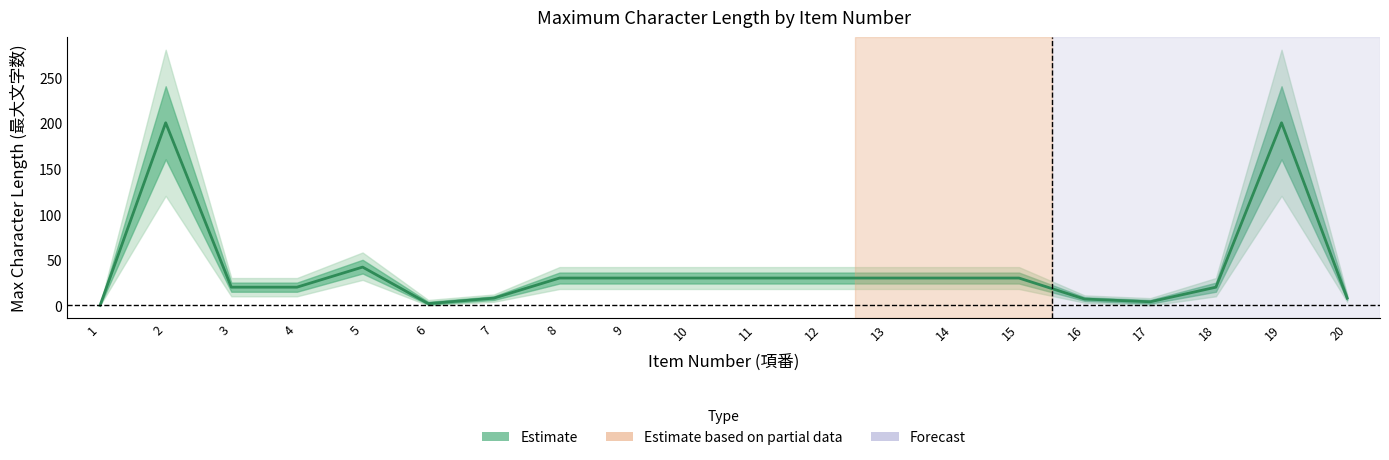

Where is the first local maximum?

2